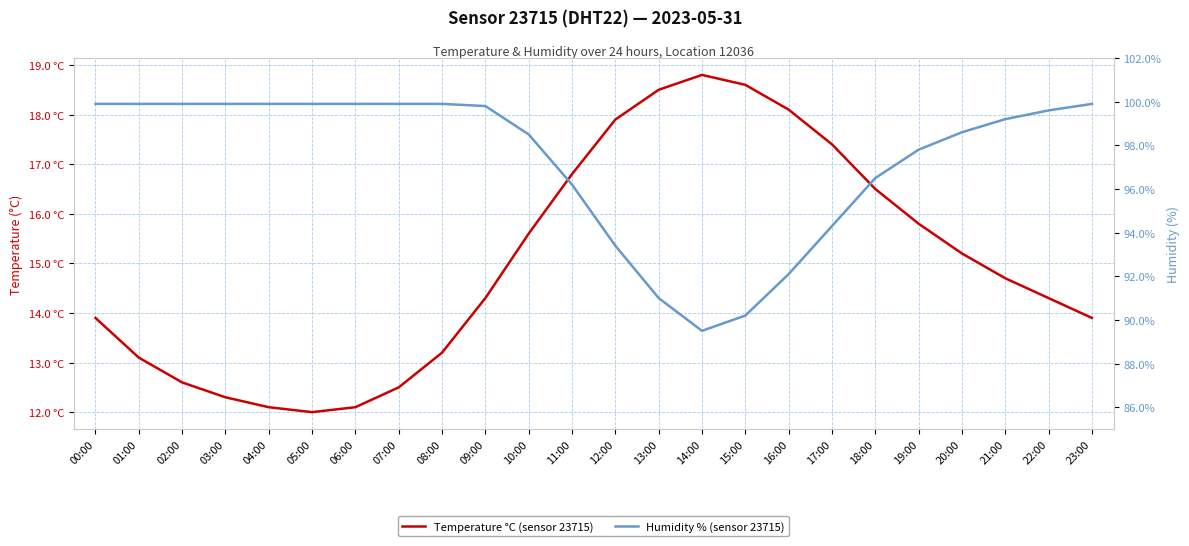

Is it true that Temperature °C (sensor 23715) equals 12.5 at 07:00?

True